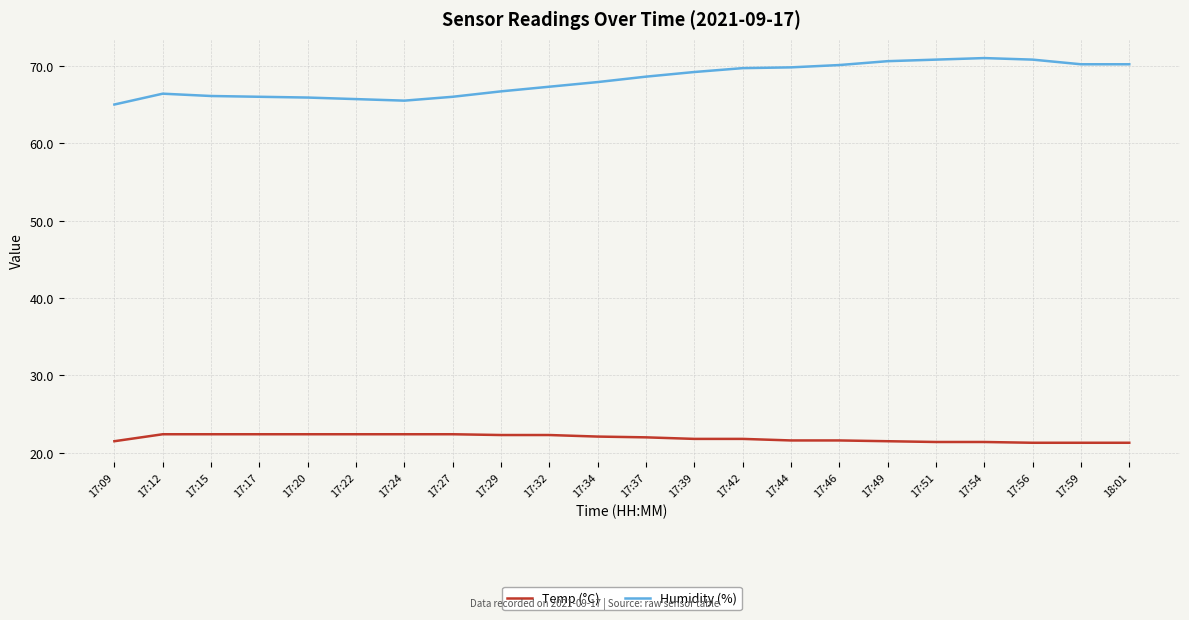

The value of Humidity (%) at 17:37 is 18.6. True or false?

False